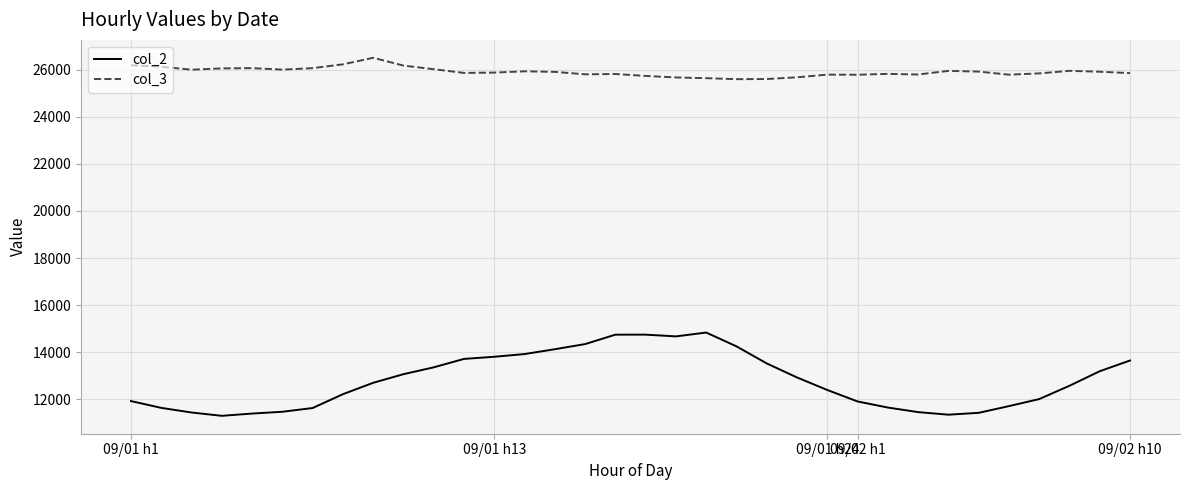

Which series has the largest total across all categories?

col_3